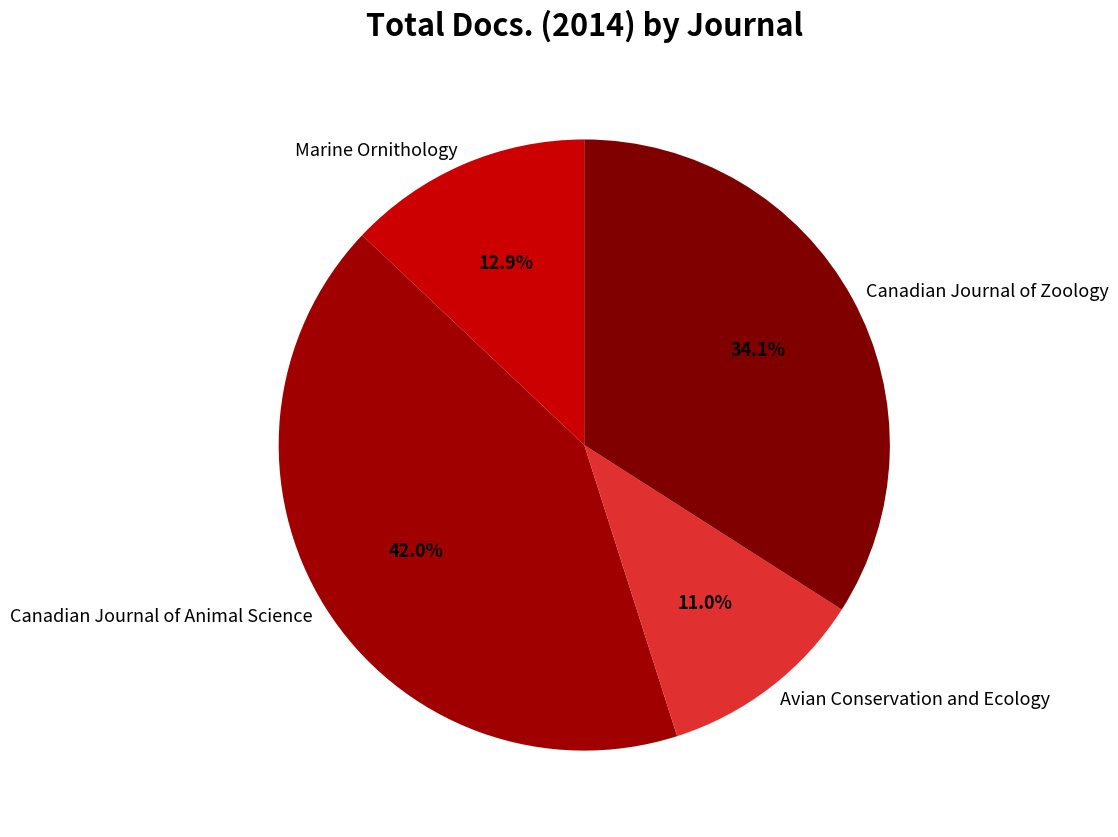

Combined, do Avian Conservation and Ecology and Canadian Journal of Zoology account for over 50%?

No